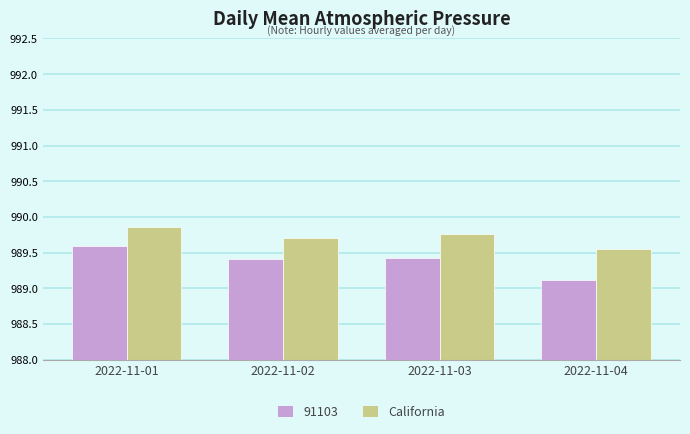

Which series changed the most between 2022-11-03 and 2022-11-04?

91103